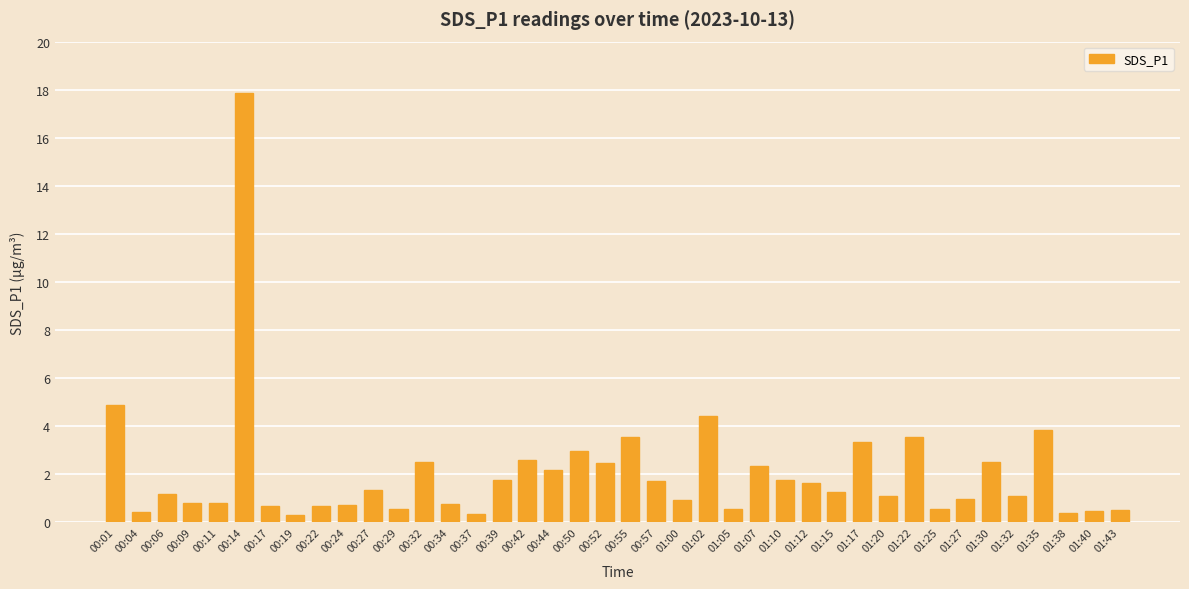

The chart shows a value of 5.4 at 01:35. True or false?

False